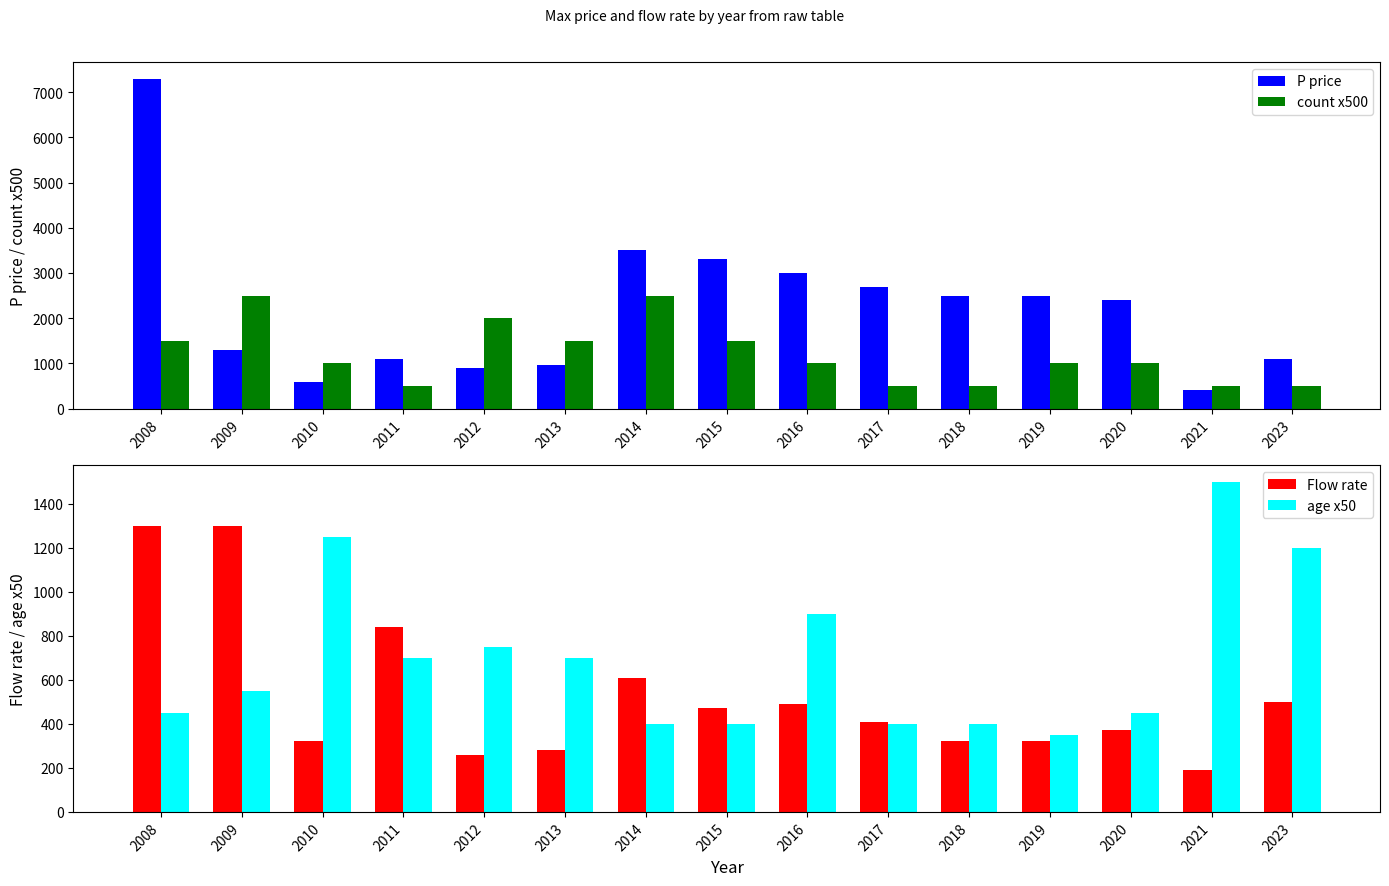

Which series has the largest total across all categories?

P price